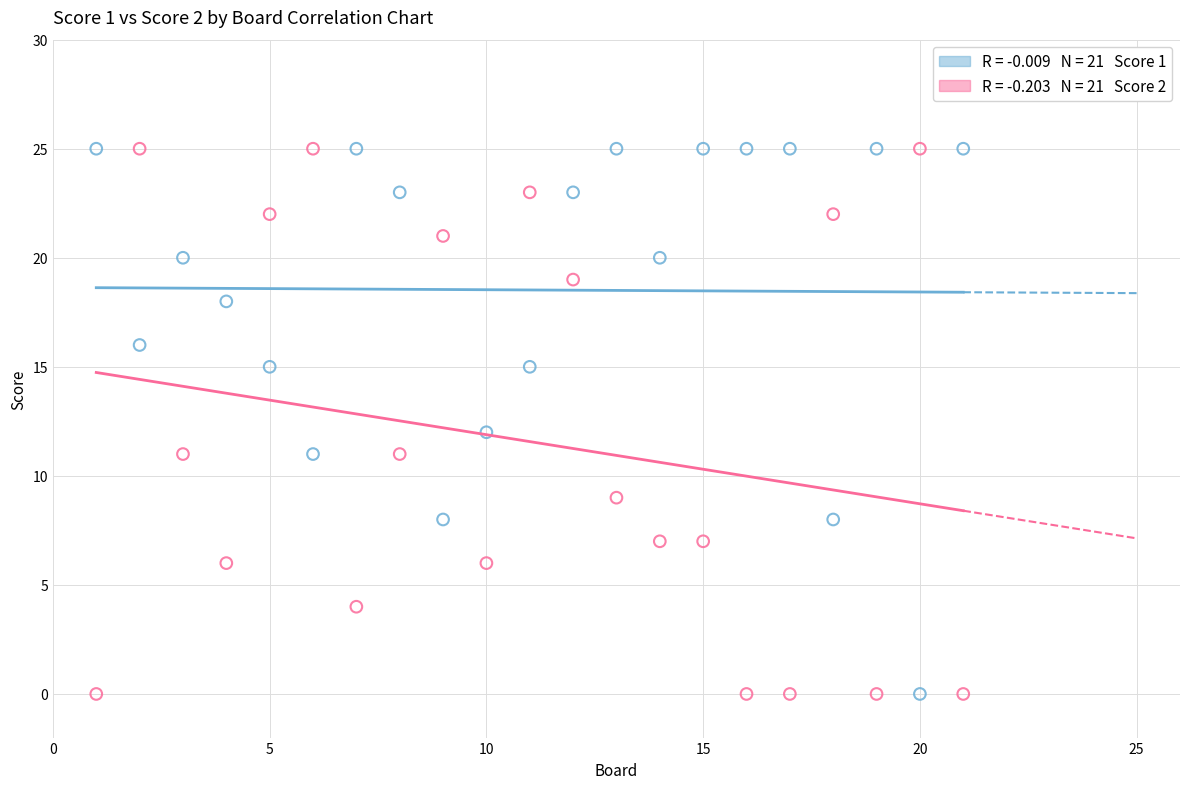

Across all data points, what is the range of X values (max minus min)?

20